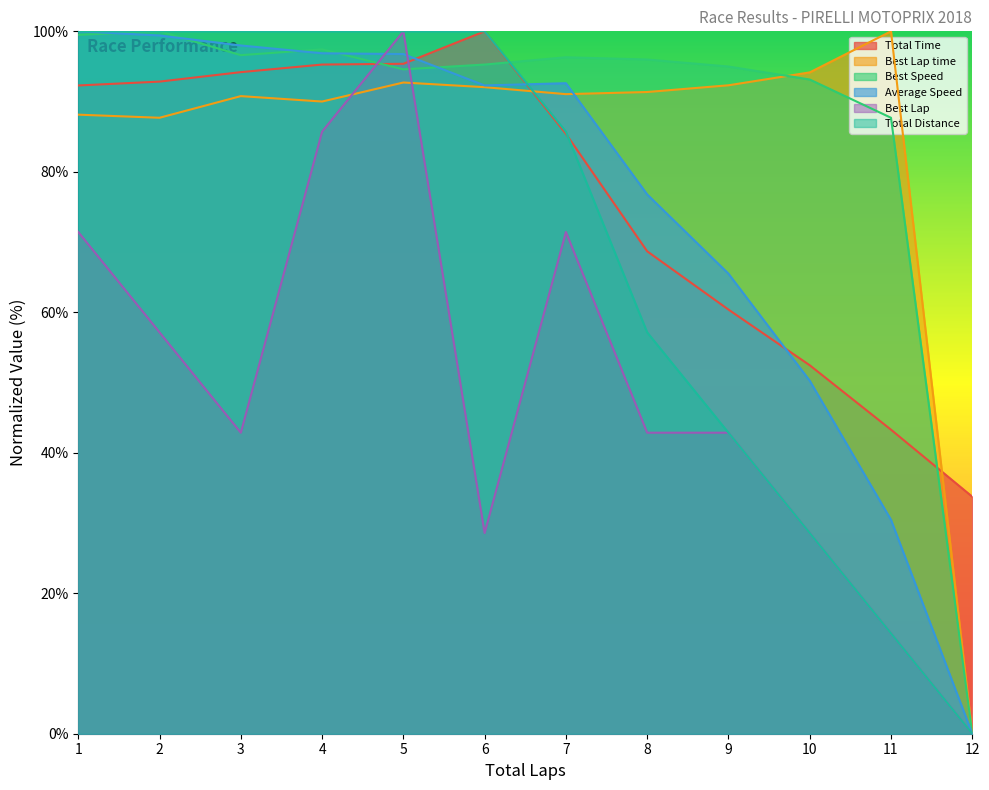

What is the value of the Best Lap point at the 5th from the left?

100.0